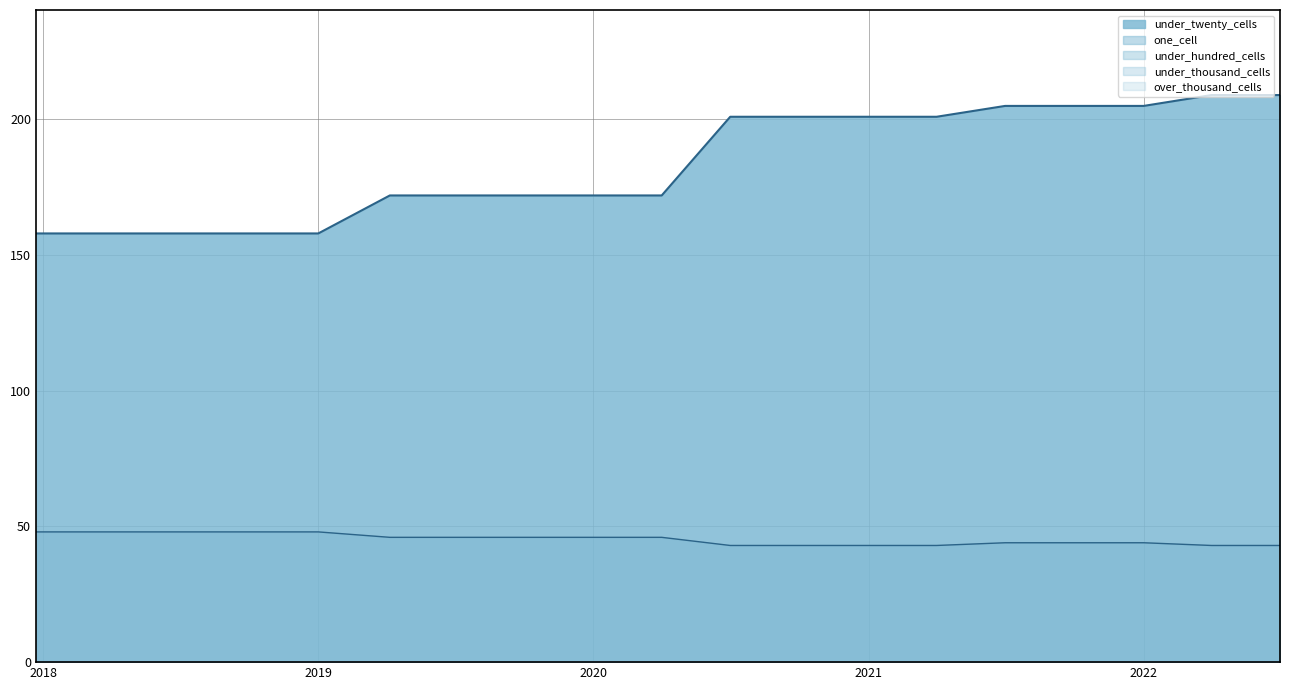

True or false: under_twenty_cells has a value of 101 at 2018-09-28.

False